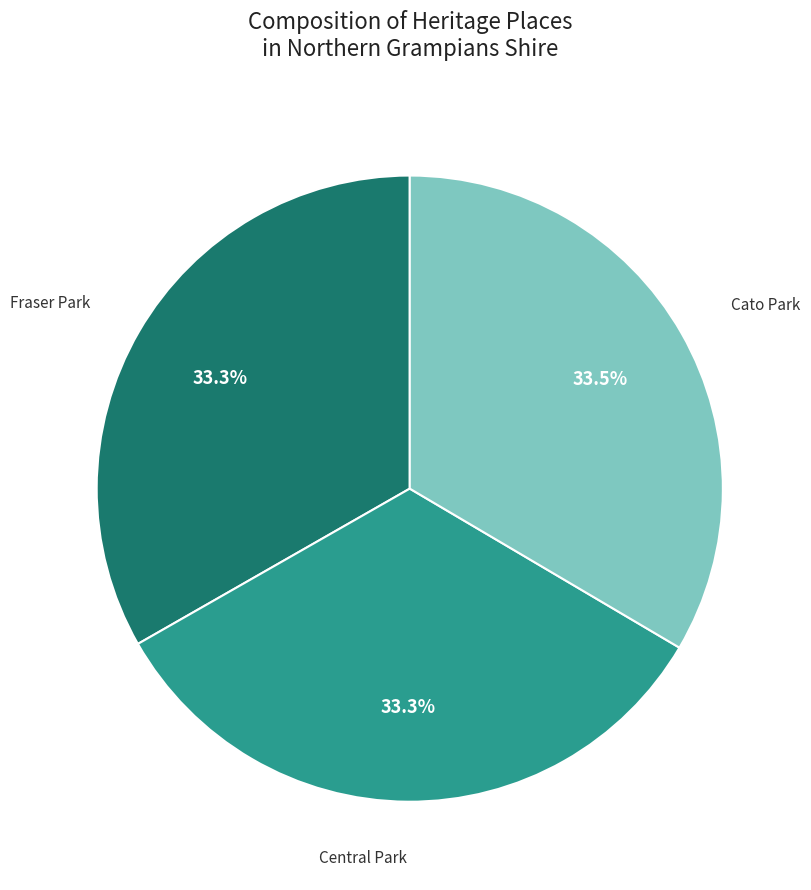

Approximately how many times larger is the value at Fraser Park compared to Cato Park?

1.0